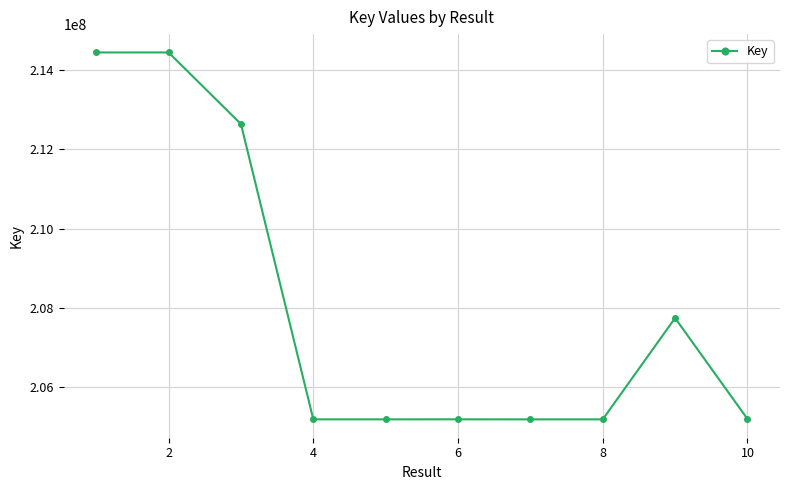

What is the average value?

208040071